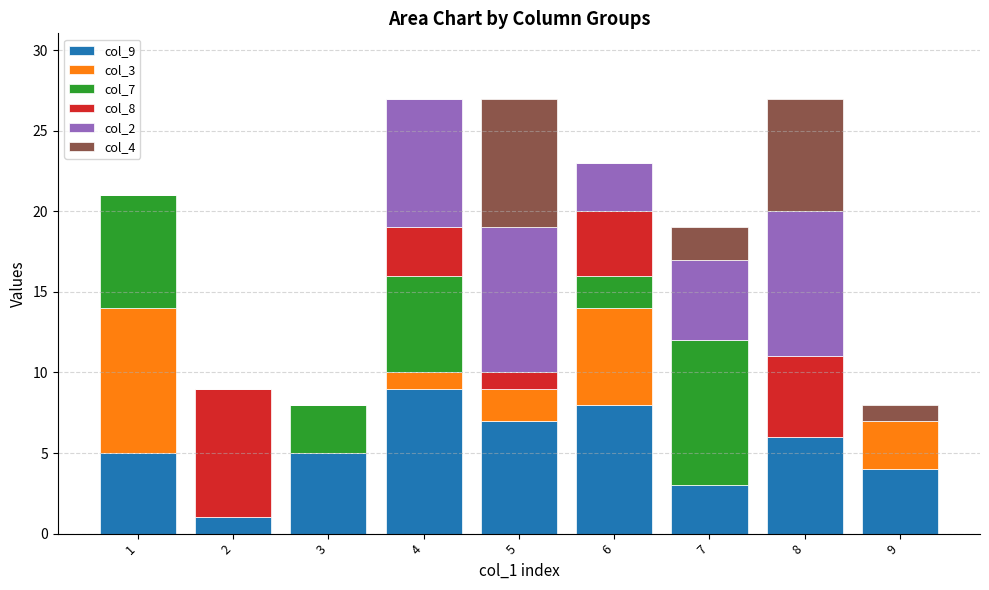

Count the number of categories in the chart.

9